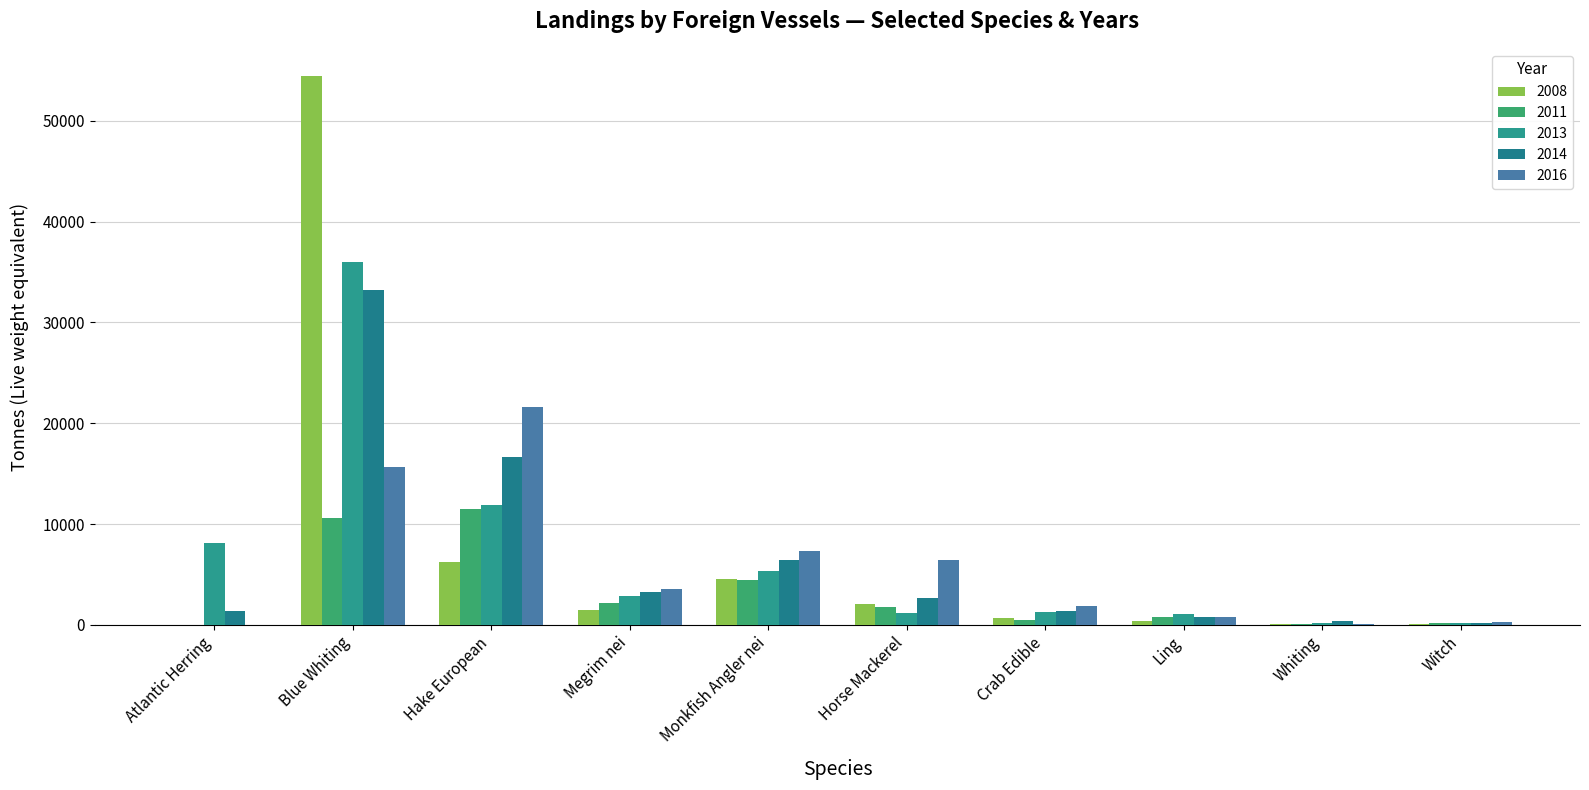

Reading left to right, extract all data points from this chart.

2008: 0	54426	6263	1437	4507	2030	667	410	83	106
2011: 0	10638	11457	2165	4470	1732	441	804	104	173
2013: 8113	36002	11869	2885	5349	1133	1275	1070	181	199
2014: 1370	33269	16612	3301	6451	2673	1387	809	342	237
2016: 23	15646	21632	3522	7301	6406	1858	825	119	307